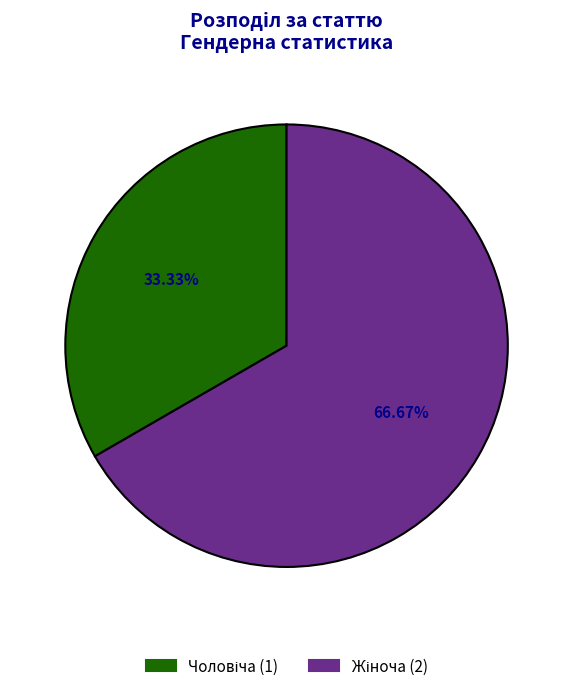

What is the largest slice in the pie chart?

Жіноча